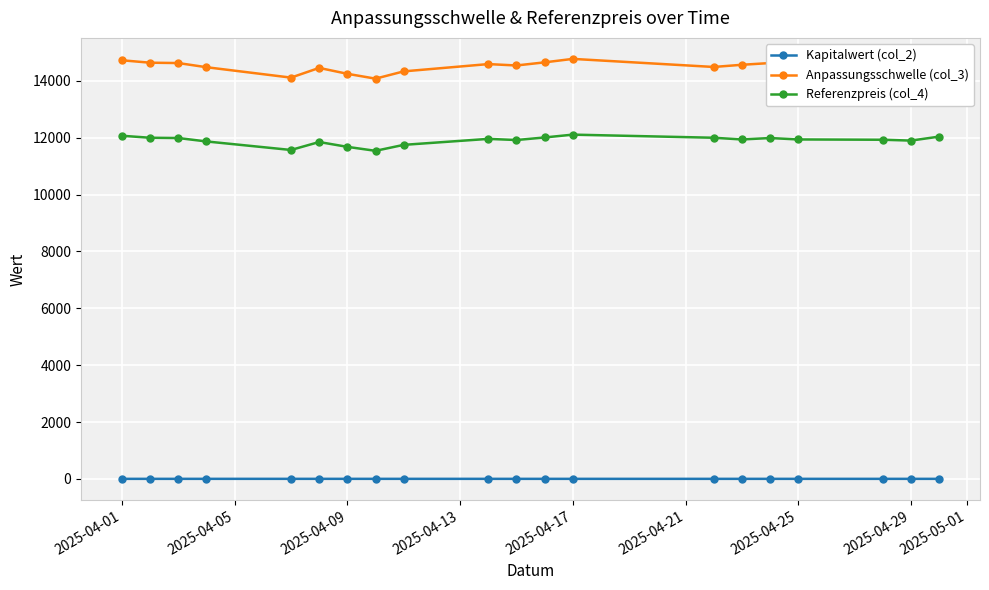

True or false: Referenzpreis (col_4) has more than 0 interior local peaks.

True